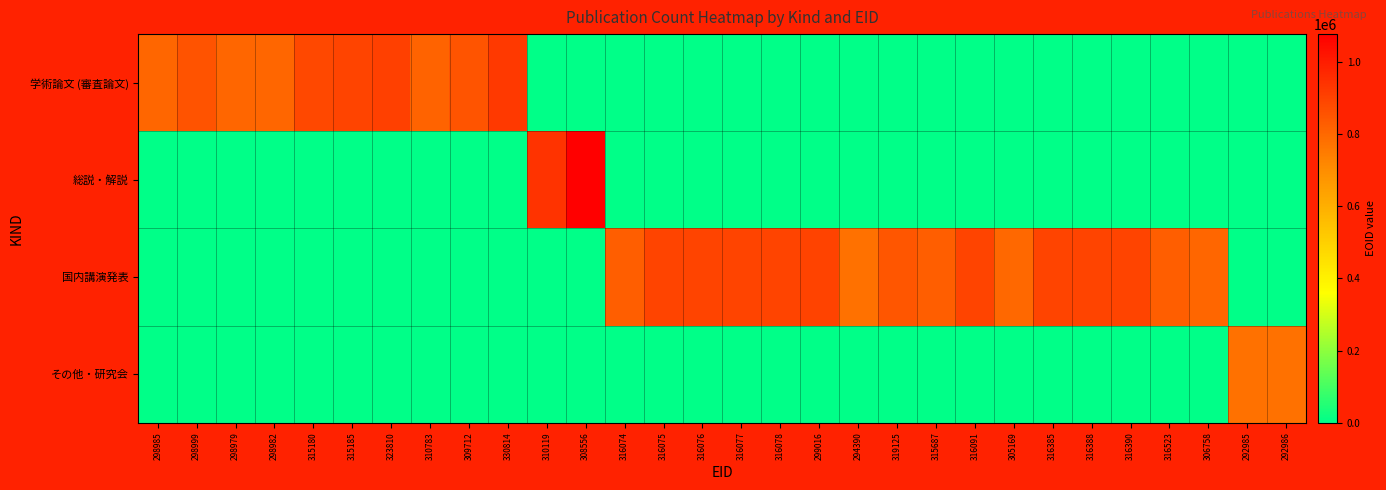

Reading left to right, transcribe all the data shown in this chart.

学術論文 (審査論文): 298985=805425	298999=857425	298979=805338	298982=805072	315180=885934	315185=892653	323810=907139	310783=816397	309712=853445	330814=923771	310119=0	308556=0	316074=0	316075=0	316076=0	316077=0	316078=0	299016=0	294390=0	319125=0	315687=0	316091=0	305169=0	316385=0	316388=0	316390=0	316523=0	306758=0	292985=0	292986=0
総説・解説: 298985=0	298999=0	298979=0	298982=0	315180=0	315185=0	323810=0	310783=0	309712=0	330814=0	310119=942695	308556=1077556	316074=0	316075=0	316076=0	316077=0	316078=0	299016=0	294390=0	319125=0	315687=0	316091=0	305169=0	316385=0	316388=0	316390=0	316523=0	306758=0	292985=0	292986=0
国内講演発表: 298985=0	298999=0	298979=0	298982=0	315180=0	315185=0	323810=0	310783=0	309712=0	330814=0	310119=0	308556=0	316074=827323	316075=896491	316076=896492	316077=896493	316078=896494	299016=899745	294390=777525	319125=849500	315687=827088	316091=896496	305169=801492	316385=896497	316388=896498	316390=896499	316523=828264	306758=806627	292985=0	292986=0
その他・研究会: 298985=0	298999=0	298979=0	298982=0	315180=0	315185=0	323810=0	310783=0	309712=0	330814=0	310119=0	308556=0	316074=0	316075=0	316076=0	316077=0	316078=0	299016=0	294390=0	319125=0	315687=0	316091=0	305169=0	316385=0	316388=0	316390=0	316523=0	306758=0	292985=777959	292986=777960